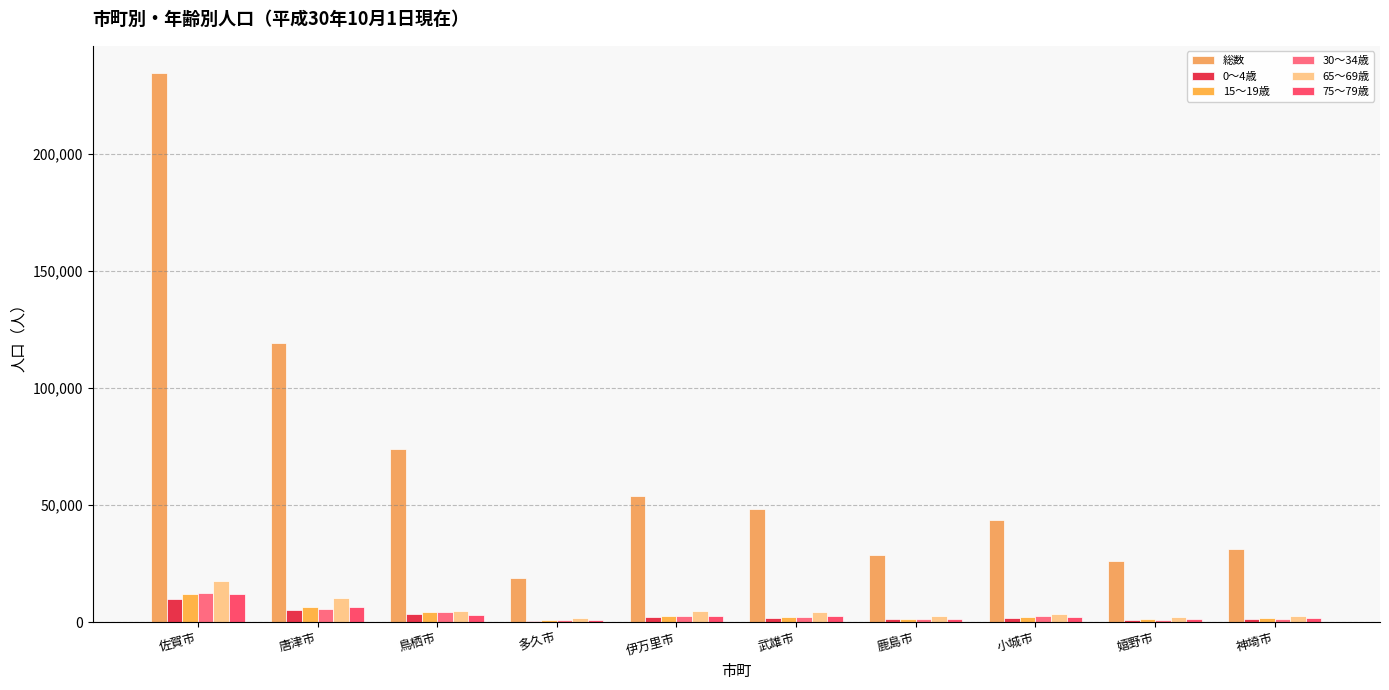

How many groups of bars are there?

10